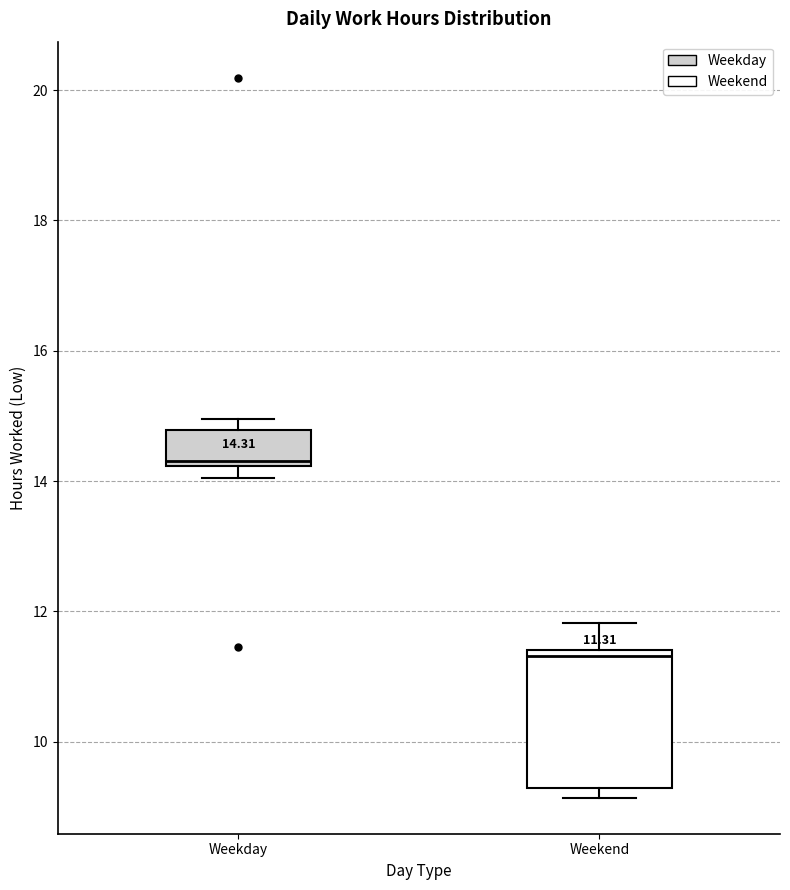

Which box's median line is the lowest?

Weekend